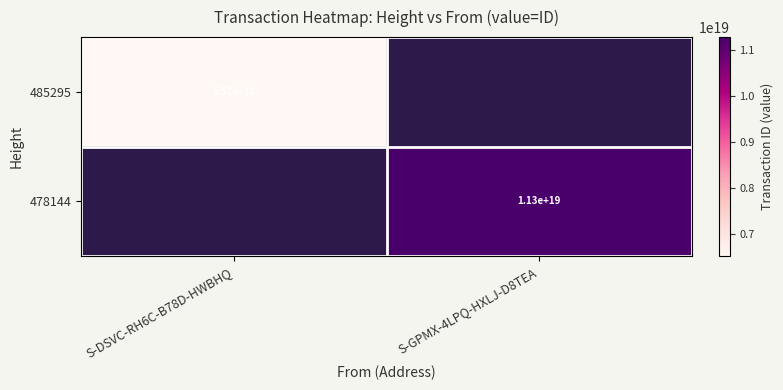

Is the value of 478144 at S-GPMX-4LPQ-HXLJ-D8TEA greater than the value of 485295 at S-DSVC-RH6C-B78D-HWBHQ?

Yes